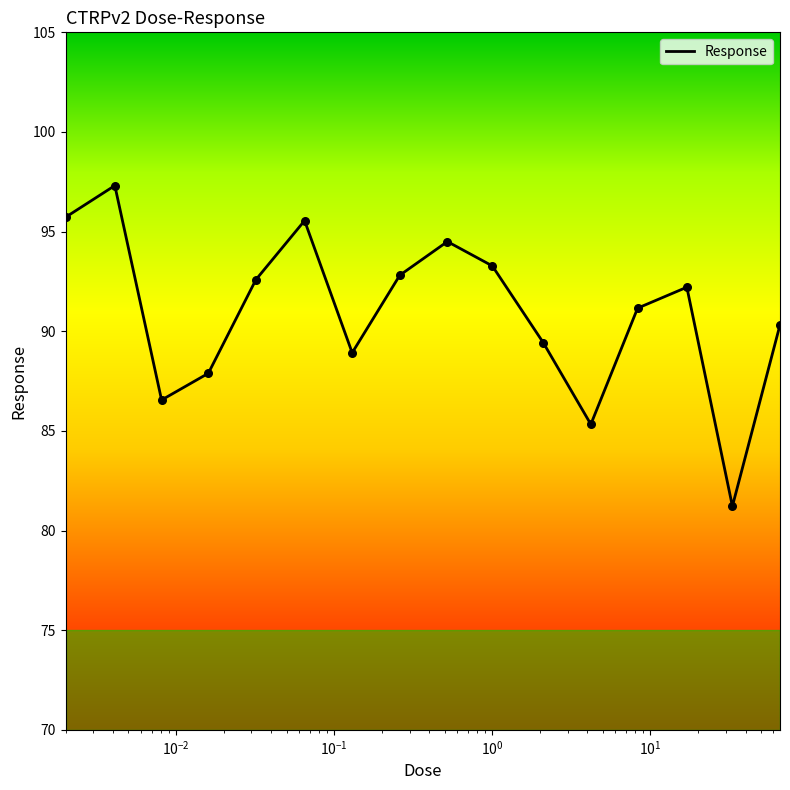

What is the greatest value displayed?

97.3